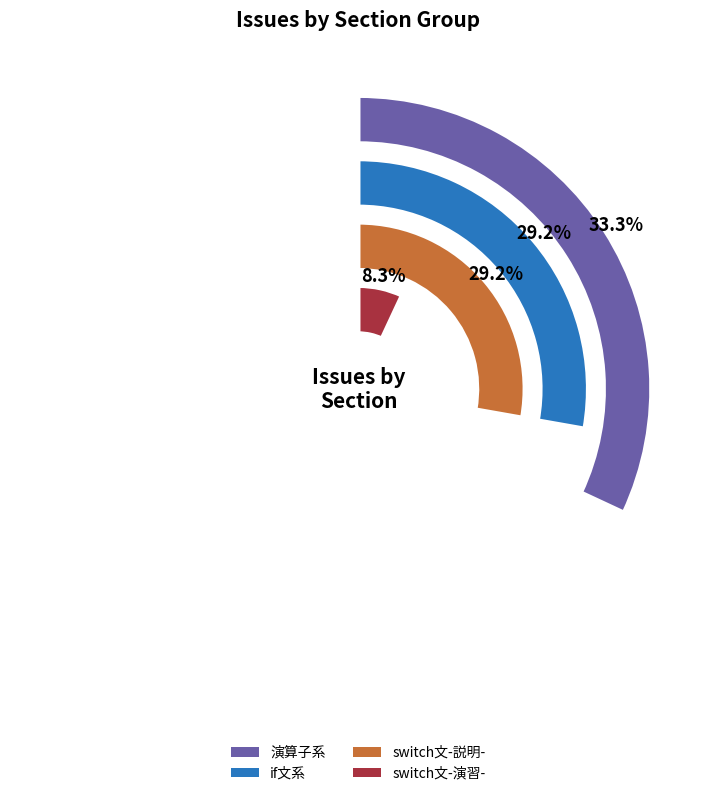

Combined, do if文 演習問題1 and switch文 演習問題2 account for over 50%?

No